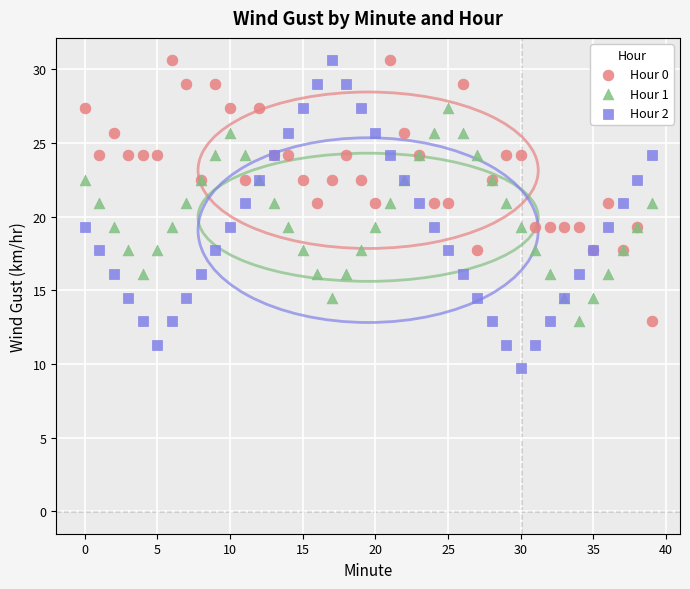

What are all the series names shown in the legend?

Hour 0, Hour 1, Hour 2